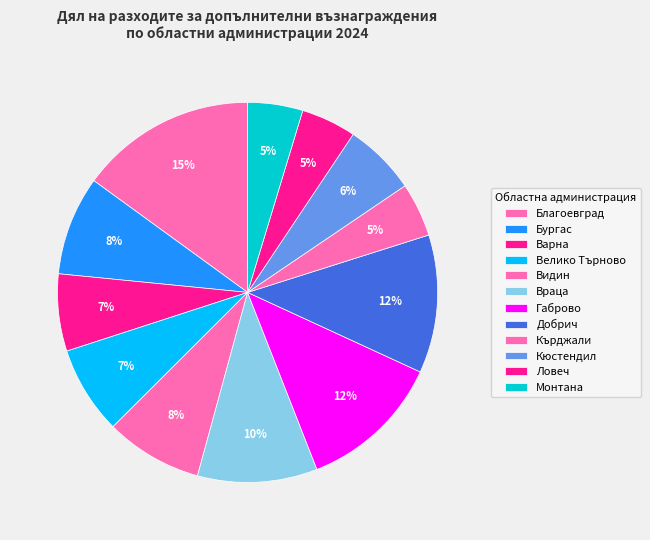

Combined, do Монтана and Благоевград account for over 50%?

No